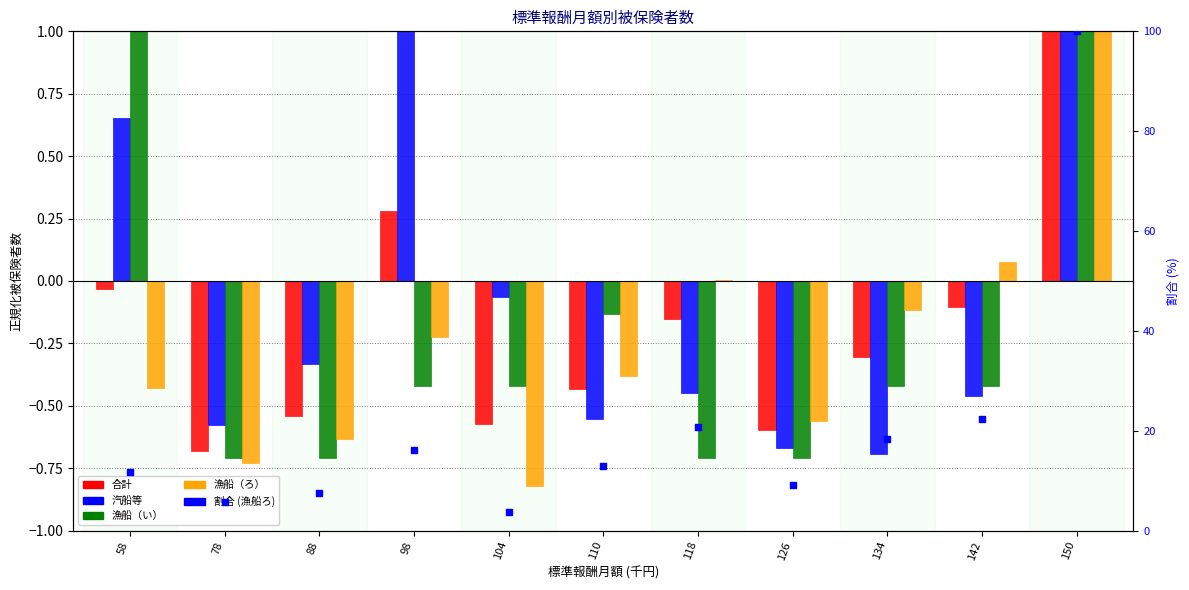

Which series has the largest Y range (max minus min)?

割合 (漁船ろ)